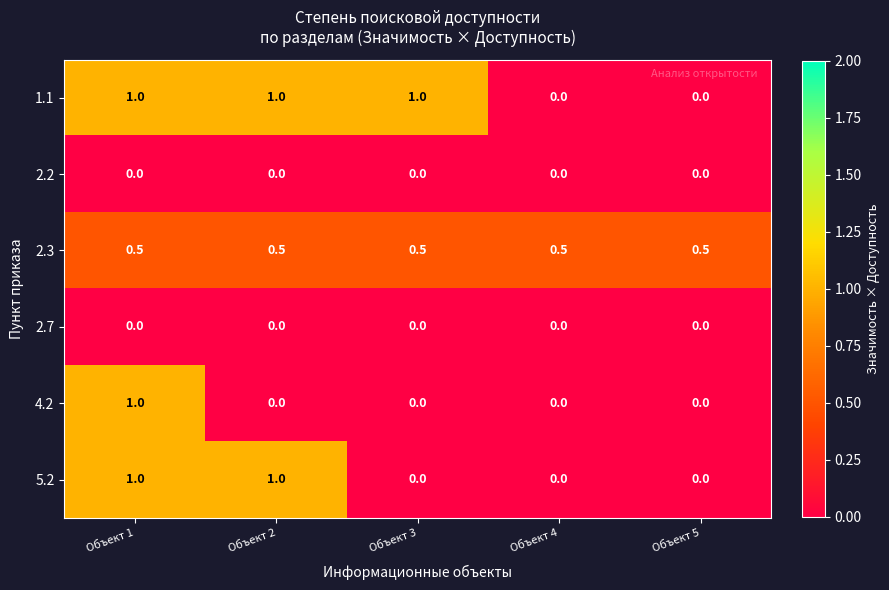

Which series has the largest total across all categories?

1.1